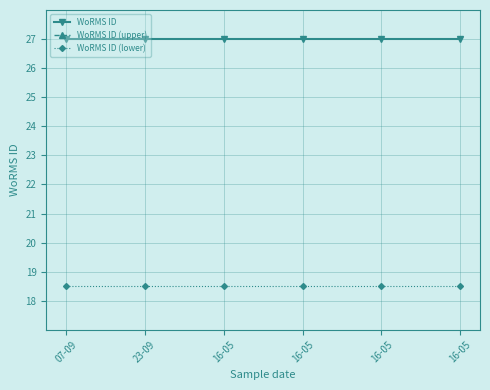

Does the chart display data point markers on the line(s)?

Yes